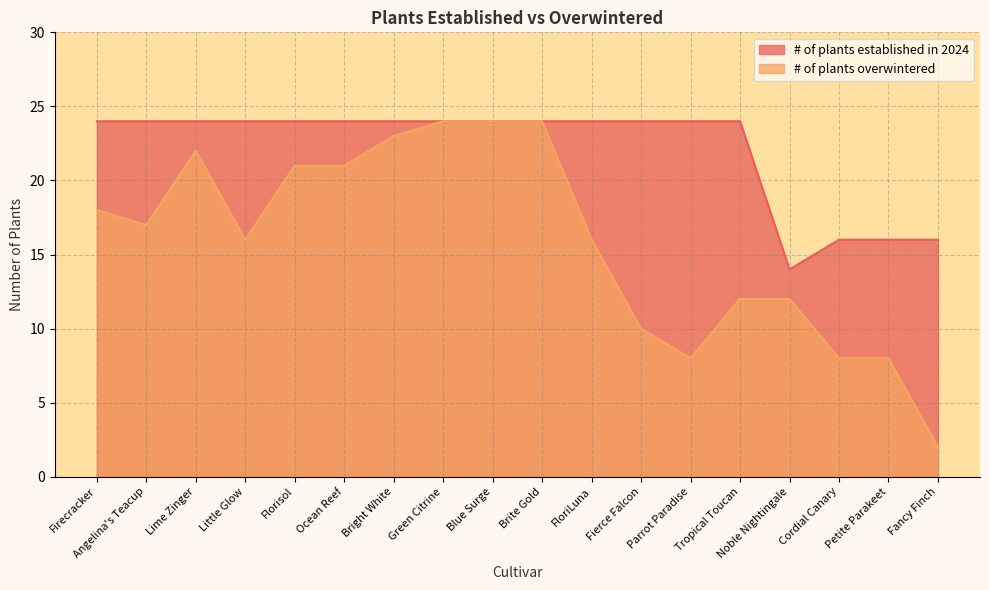

Where is # of plants overwintered nearest to the value 13?

Tropical Toucan